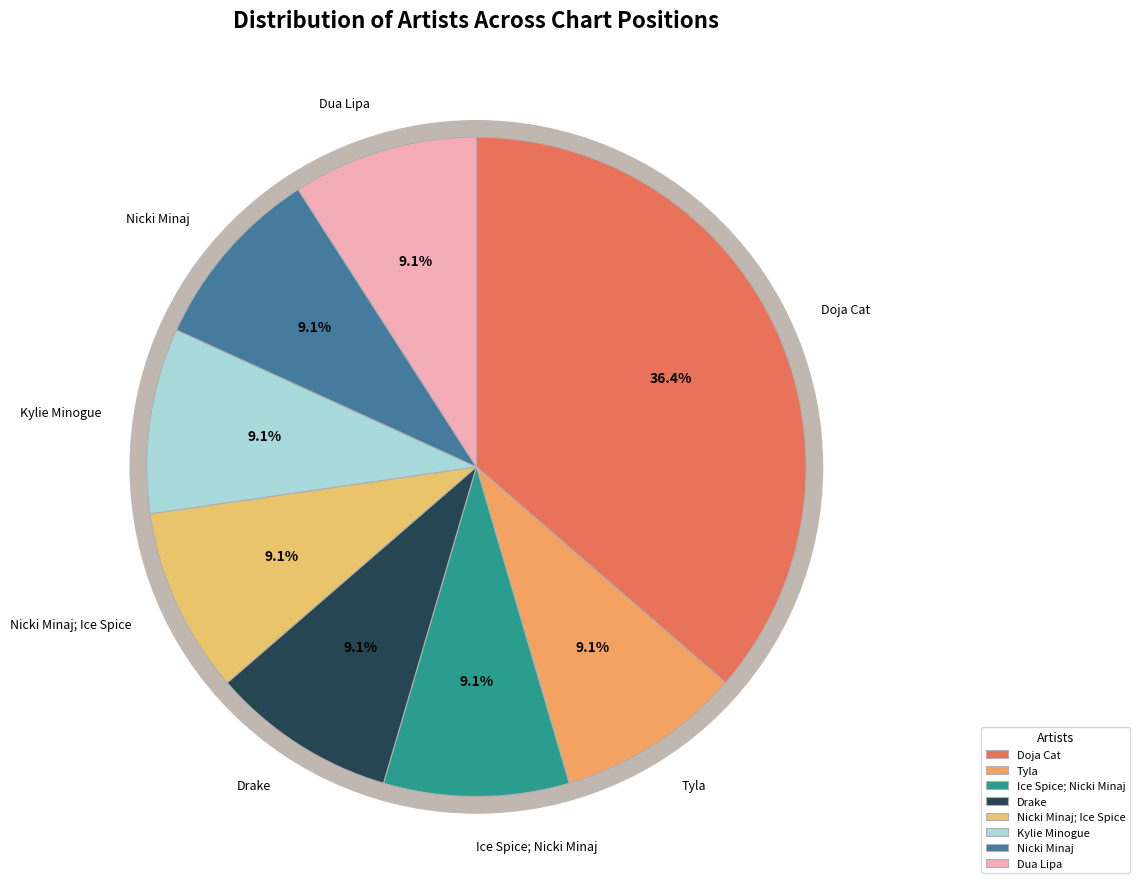

The Doja Cat slice represents 26% of the pie. True or false?

False